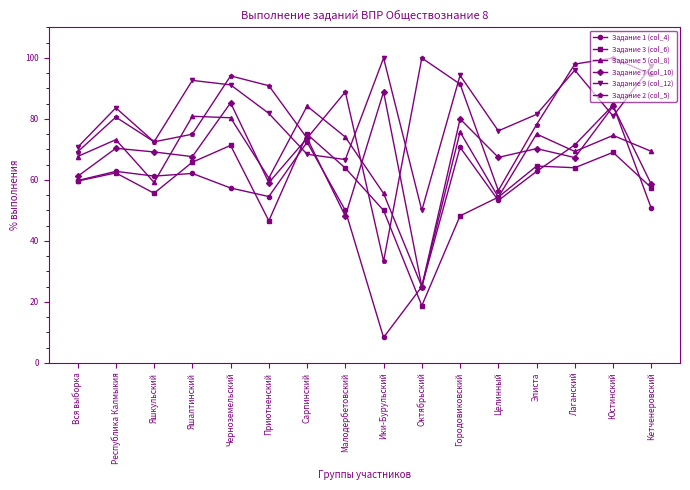

Where is the first local minimum for Задание 2 (col_5)?

Яшкульский